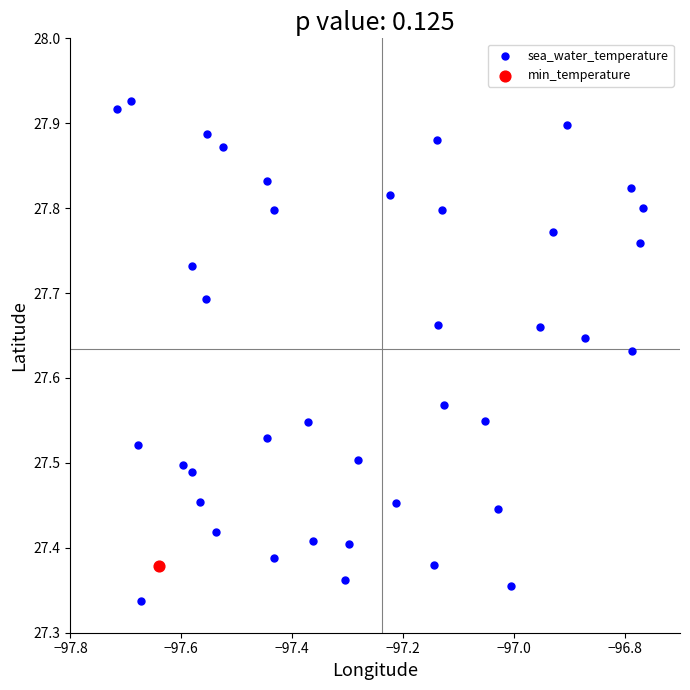

What are all the series names shown in the legend?

sea_water_temperature, min_temperature